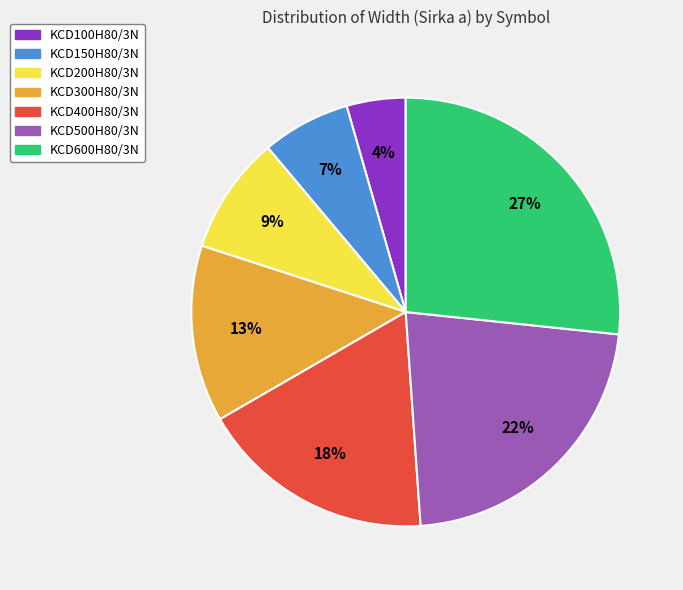

Between KCD200H80/3N and KCD300H80/3N, which is larger?

KCD300H80/3N